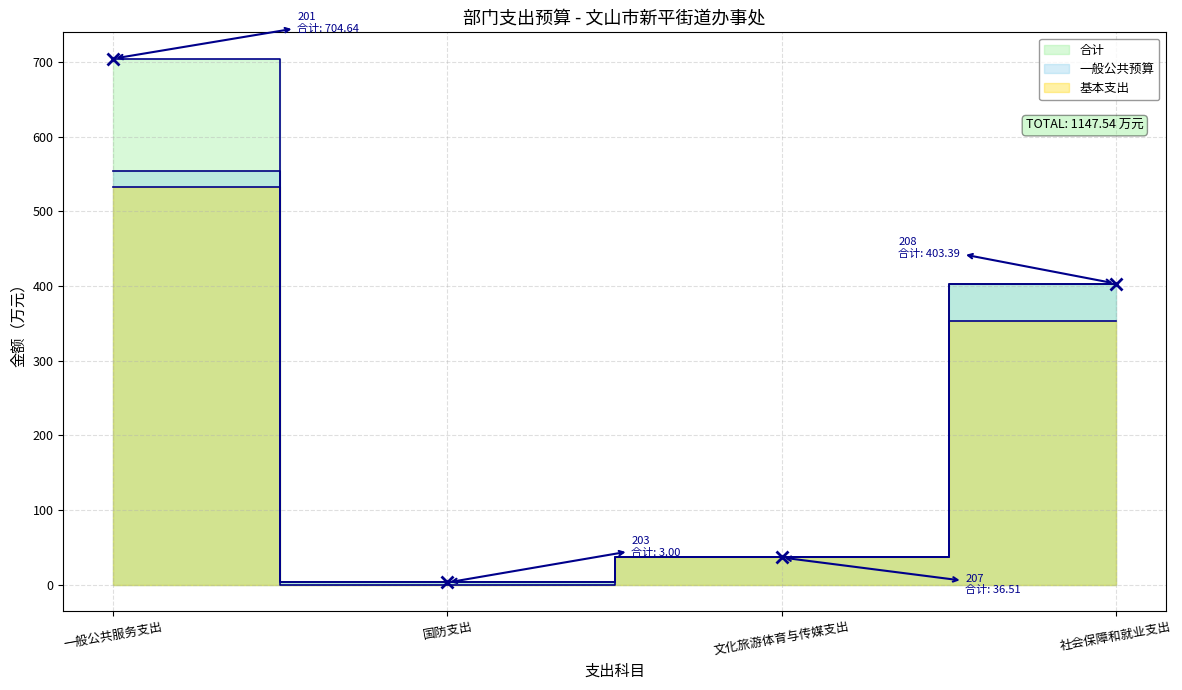

What is the difference between the maximum and minimum values in the 一般公共预算 series?

551.6